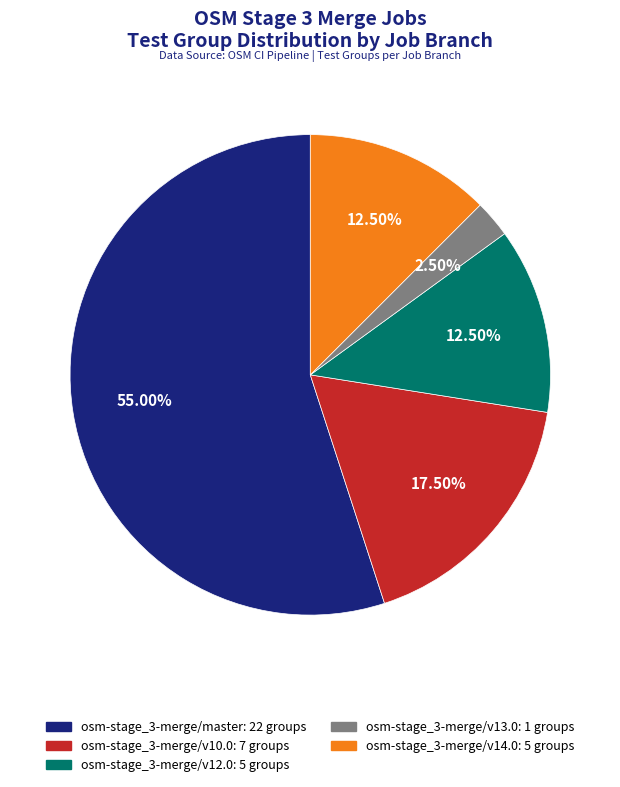

Is there any slice that represents more than half of the pie?

Yes